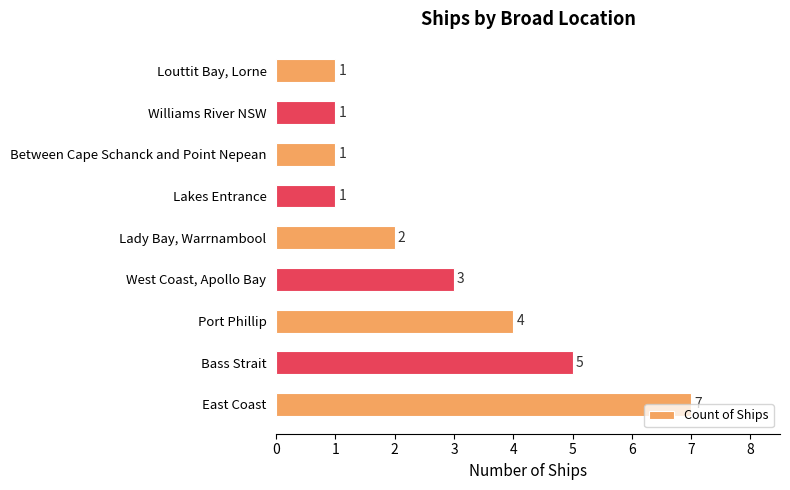

Is it true that the value at Lady Bay, Warrnambool is 2?

True